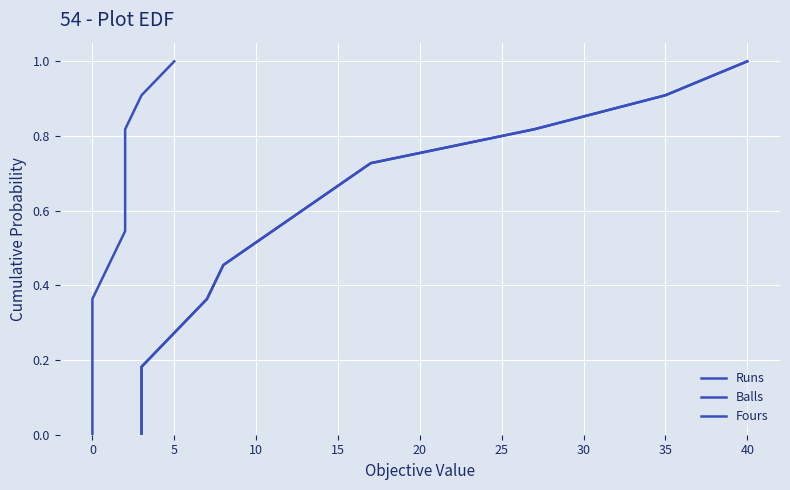

Reading left to right, transcribe all the data shown in this chart.

Runs: 0.0	0.1	0.2	0.3	0.4	0.5	0.5	0.6	0.7	0.8	0.9	1.0
Balls: 0.0	0.1	0.2	0.3	0.4	0.5	0.5	0.6	0.7	0.8	0.9	1.0
Fours: 0.0	0.1	0.2	0.3	0.4	0.5	0.5	0.6	0.7	0.8	0.9	1.0